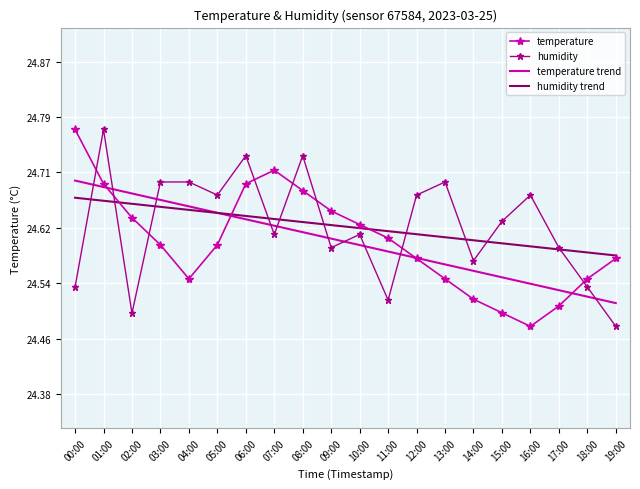

At 09:00, list the series in order from smallest to largest.

humidity, temperature trend, humidity trend, temperature